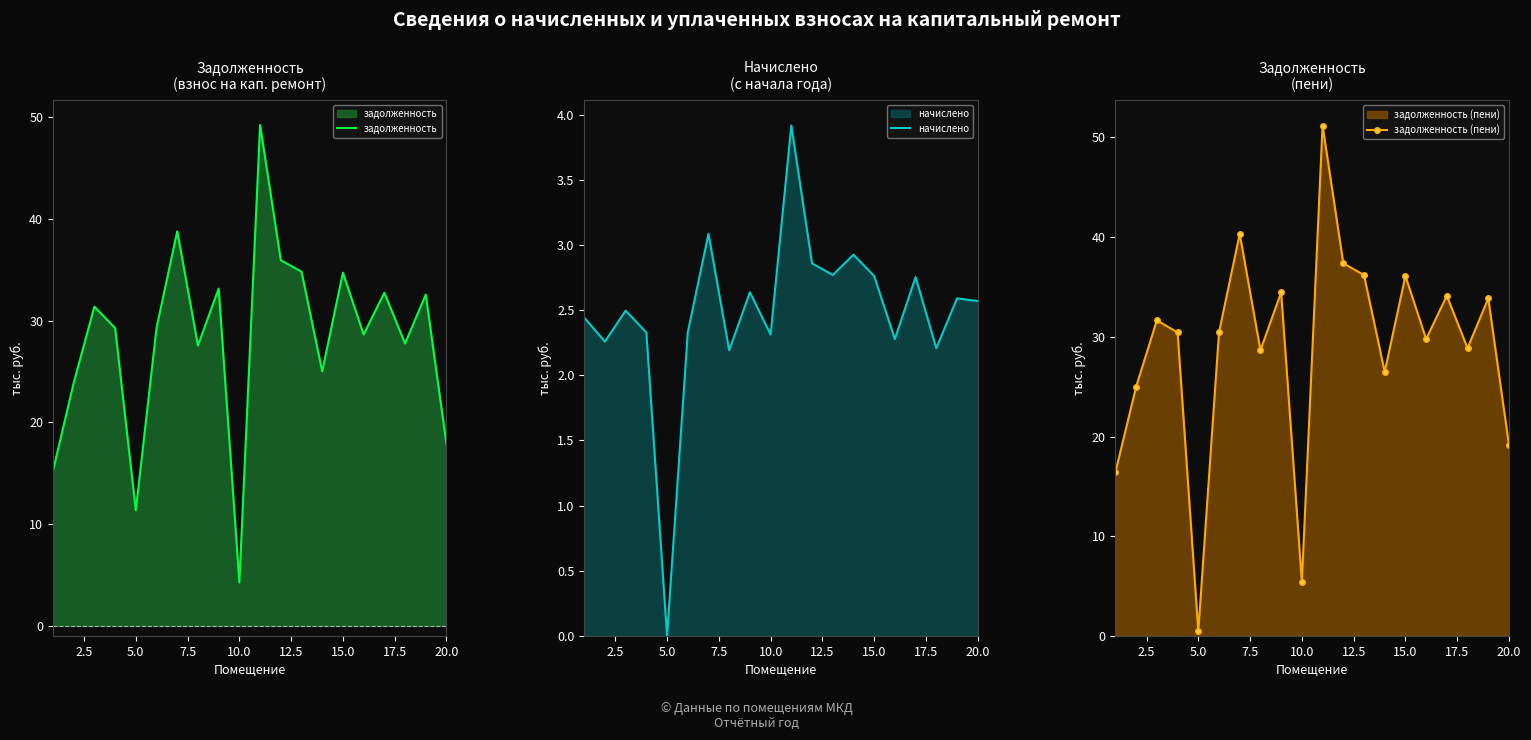

The задолженность series shows 34.7 at 15.0. True or false?

True